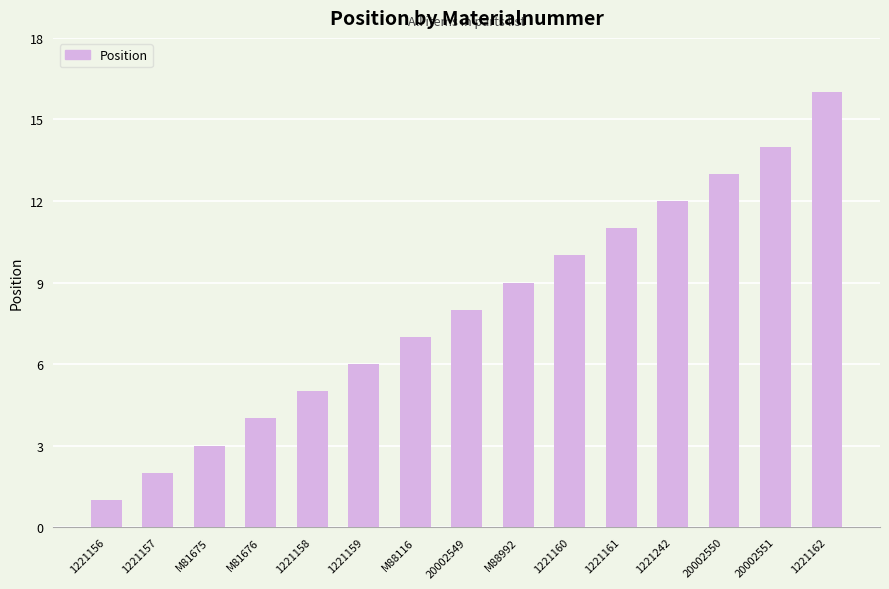

What is the change in value from M81675 to 20002549?

+5